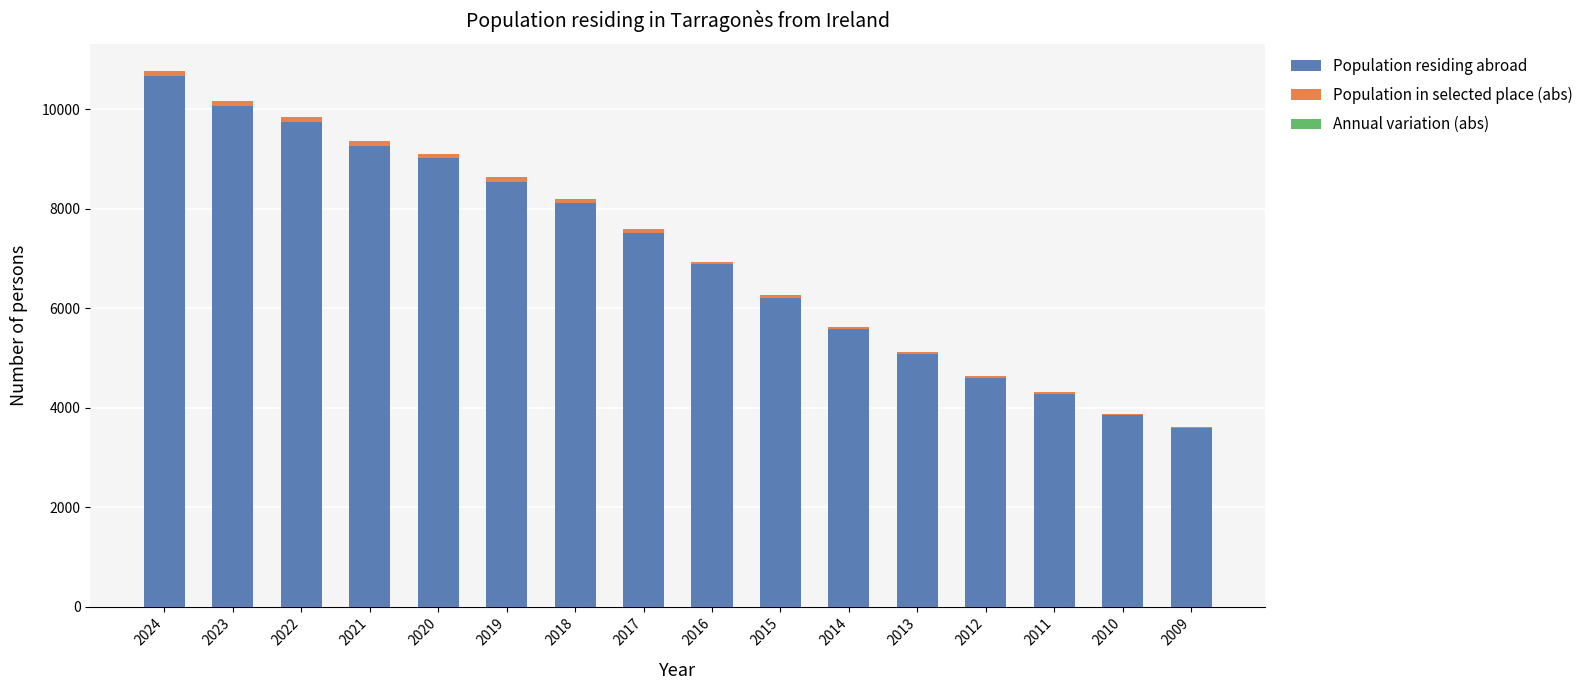

The Population residing abroad series shows 4607 at 2012. True or false?

True